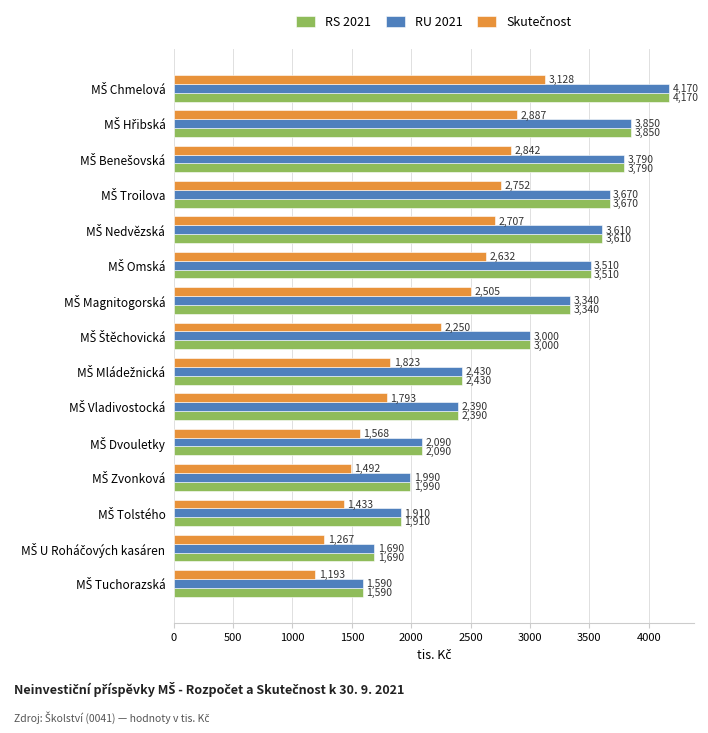

What is the difference between the second highest and second lowest values in the RS 2021 series?

2160